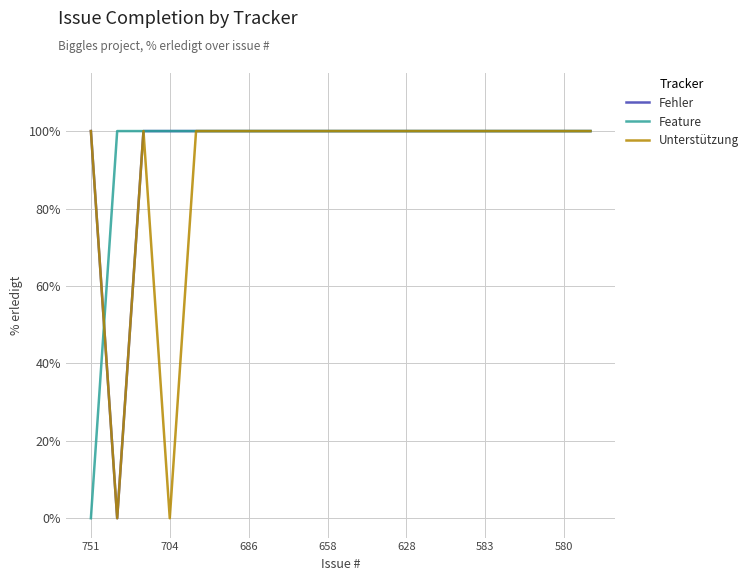

What is the maximum value shown in the chart?

100